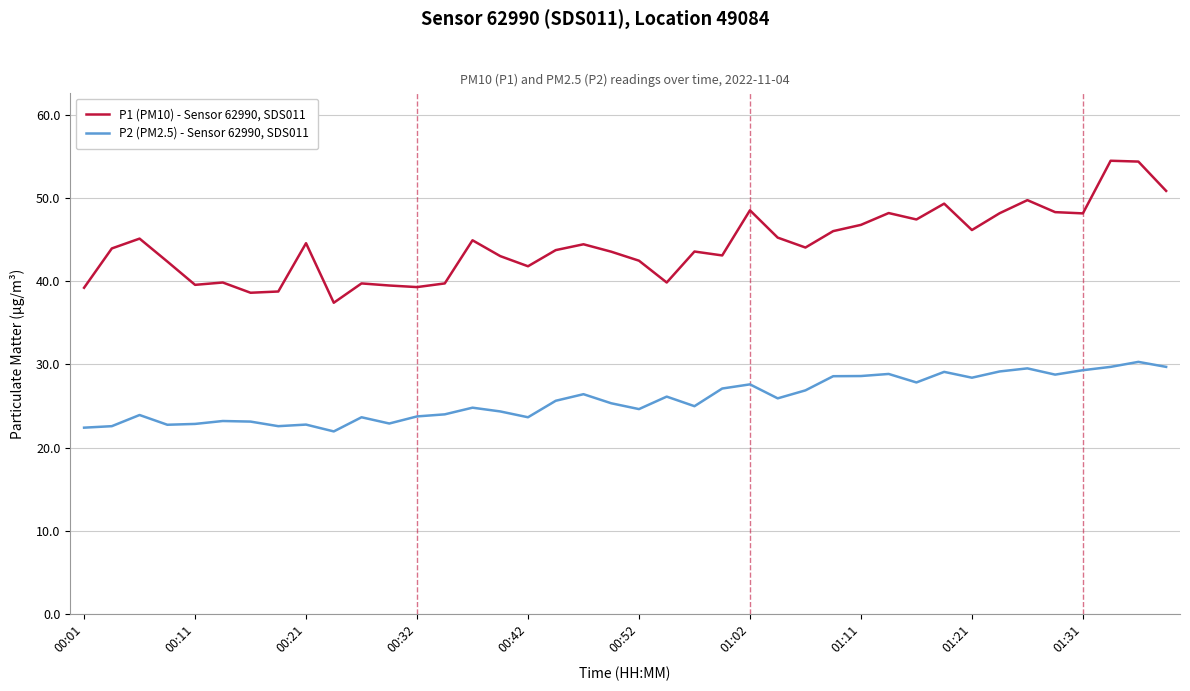

Is this an area chart (filled region under the line)?

No